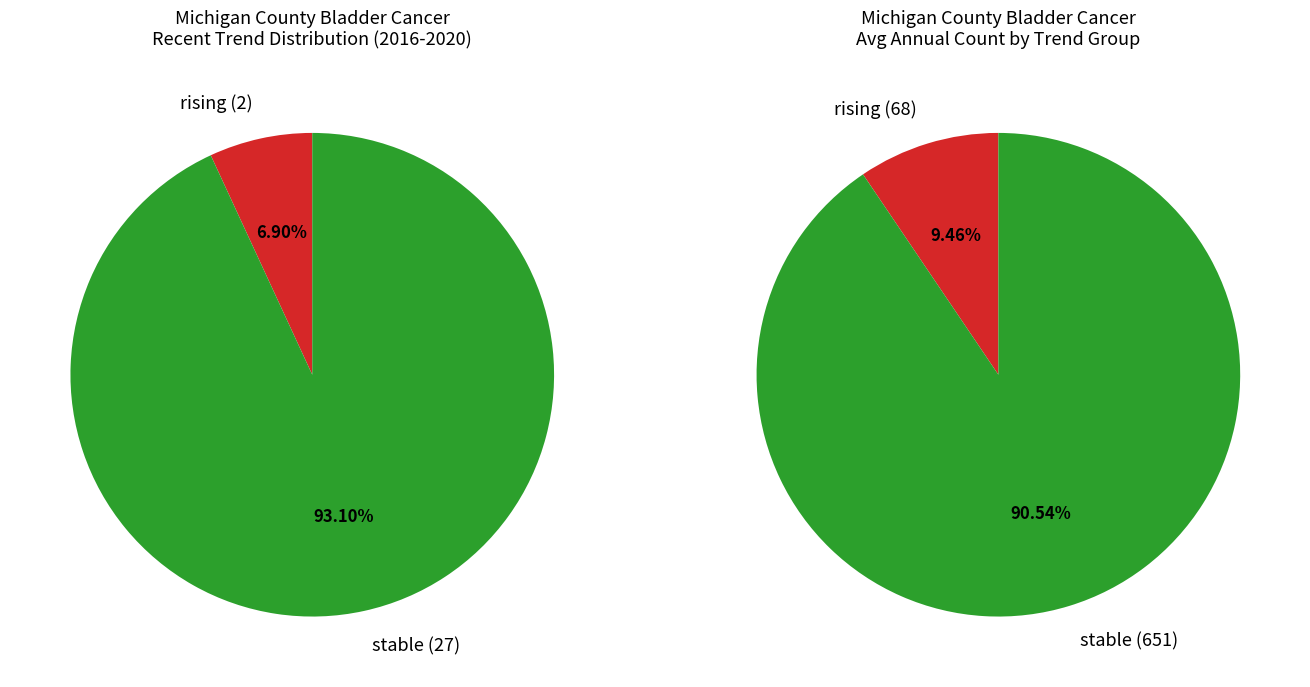

Which slice is the largest?

stable